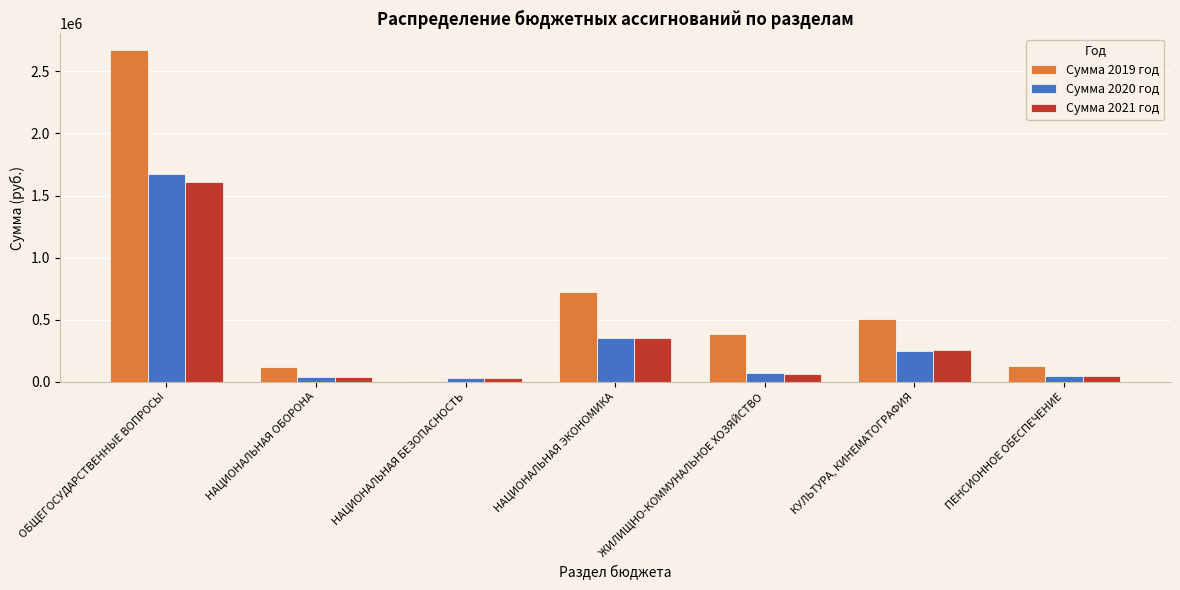

What are all the series names shown in the legend?

Сумма 2019 год, Сумма 2020 год, Сумма 2021 год